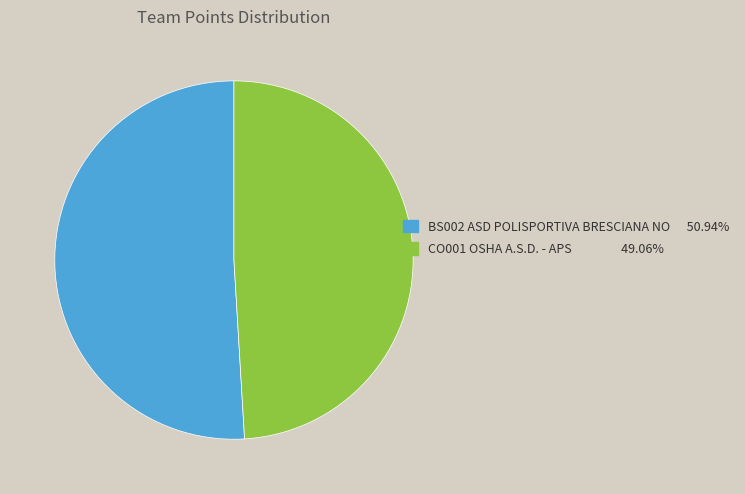

How many slices are in this pie chart?

2